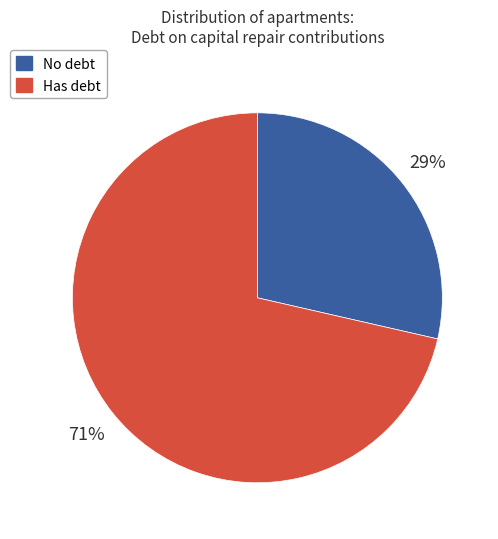

Does any single category account for the majority?

Yes